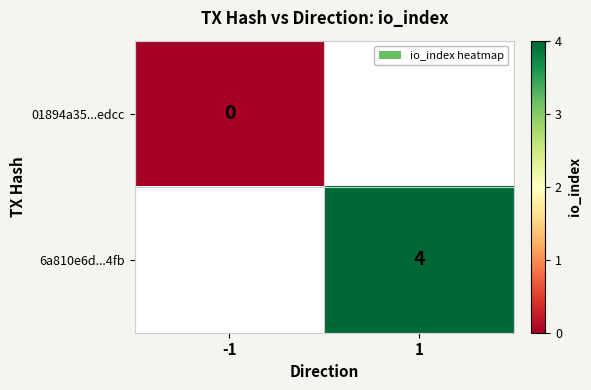

True or false: 6a810e6d...4fb has a value of 4 at 1.

True